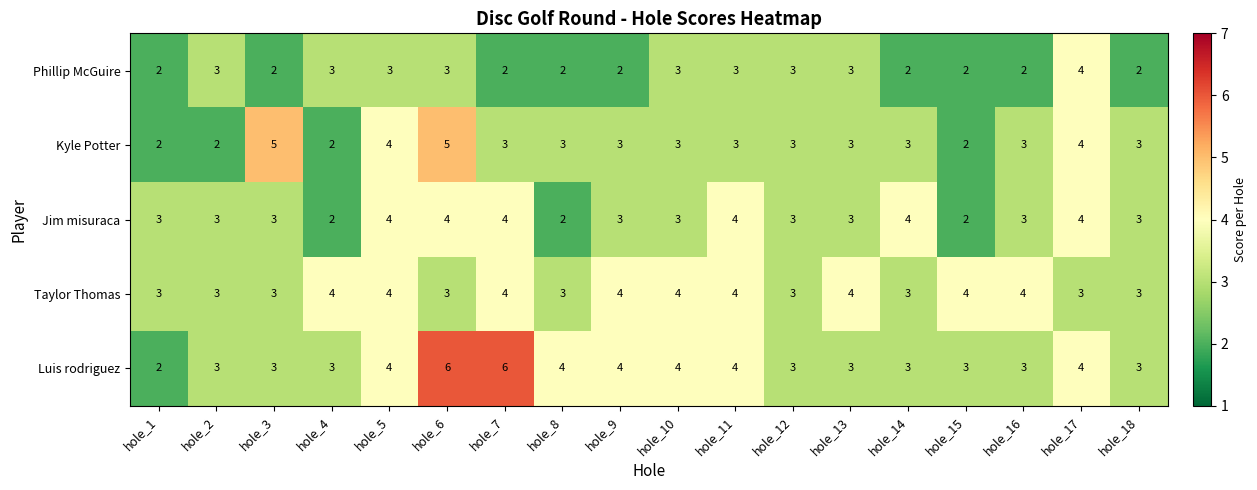

Count the Jim misuraca values in the range 3 to 4.

15